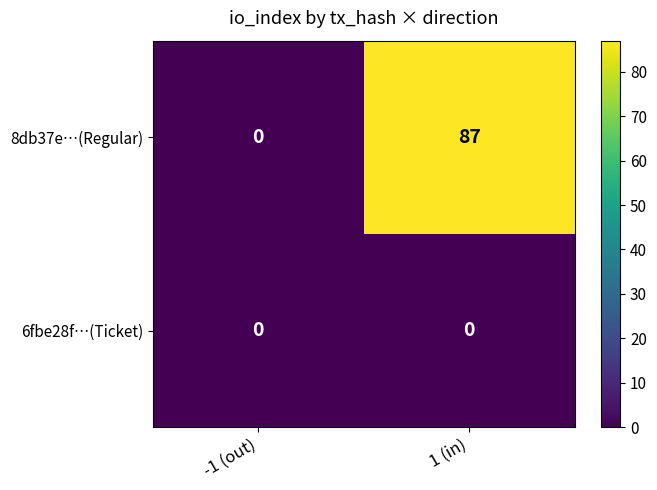

At which category is the sum across all series the highest?

1 (in)